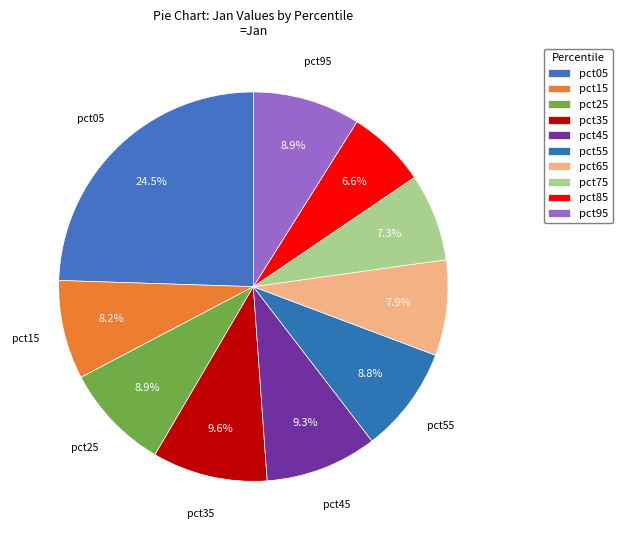

Does any single category account for the majority?

No